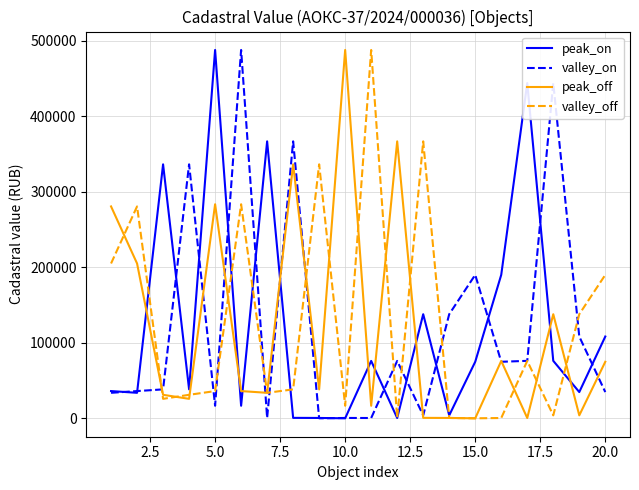

What is the greatest value displayed?

487944.0